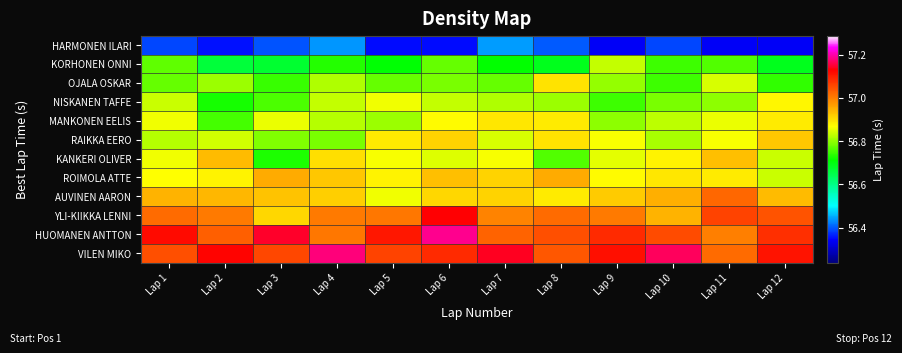

Reading left to right, transcribe all the data shown in this chart.

HARMONEN ILARI: Lap 1=56.4	Lap 2=56.4	Lap 3=56.4	Lap 4=56.4	Lap 5=56.4	Lap 6=56.4	Lap 7=56.4	Lap 8=56.4	Lap 9=56.3	Lap 10=56.4	Lap 11=56.3	Lap 12=56.3
KORHONEN ONNI: Lap 1=56.8	Lap 2=56.7	Lap 3=56.7	Lap 4=56.7	Lap 5=56.7	Lap 6=56.8	Lap 7=56.7	Lap 8=56.7	Lap 9=56.8	Lap 10=56.7	Lap 11=56.8	Lap 12=56.7
OJALA OSKAR: Lap 1=56.8	Lap 2=56.8	Lap 3=56.7	Lap 4=56.8	Lap 5=56.8	Lap 6=56.8	Lap 7=56.8	Lap 8=56.9	Lap 9=56.8	Lap 10=56.7	Lap 11=56.8	Lap 12=56.7
NISKANEN TAFFE: Lap 1=56.8	Lap 2=56.7	Lap 3=56.8	Lap 4=56.8	Lap 5=56.9	Lap 6=56.8	Lap 7=56.8	Lap 8=56.8	Lap 9=56.7	Lap 10=56.8	Lap 11=56.8	Lap 12=56.9
MANKONEN EELIS: Lap 1=56.9	Lap 2=56.8	Lap 3=56.9	Lap 4=56.8	Lap 5=56.8	Lap 6=56.9	Lap 7=56.9	Lap 8=56.9	Lap 9=56.8	Lap 10=56.8	Lap 11=56.9	Lap 12=56.9
RAIKKA EERO: Lap 1=56.8	Lap 2=56.8	Lap 3=56.8	Lap 4=56.8	Lap 5=56.9	Lap 6=56.9	Lap 7=56.8	Lap 8=56.9	Lap 9=56.9	Lap 10=56.8	Lap 11=56.9	Lap 12=56.9
KANKERI OLIVER: Lap 1=56.9	Lap 2=56.9	Lap 3=56.7	Lap 4=56.9	Lap 5=56.9	Lap 6=56.8	Lap 7=56.9	Lap 8=56.8	Lap 9=56.9	Lap 10=56.9	Lap 11=56.9	Lap 12=56.8
ROIMOLA ATTE: Lap 1=56.9	Lap 2=56.9	Lap 3=57.0	Lap 4=56.9	Lap 5=56.9	Lap 6=56.9	Lap 7=56.9	Lap 8=57.0	Lap 9=56.9	Lap 10=56.9	Lap 11=56.9	Lap 12=56.8
AUVINEN AARON: Lap 1=56.9	Lap 2=56.9	Lap 3=56.9	Lap 4=56.9	Lap 5=56.9	Lap 6=56.9	Lap 7=56.9	Lap 8=56.9	Lap 9=56.9	Lap 10=57.0	Lap 11=57.0	Lap 12=56.9
YLI-KIIKKA LENNI: Lap 1=57.0	Lap 2=57.0	Lap 3=56.9	Lap 4=57.0	Lap 5=57.0	Lap 6=57.1	Lap 7=57.0	Lap 8=57.0	Lap 9=57.0	Lap 10=56.9	Lap 11=57.1	Lap 12=57.0
HUOMANEN ANTTON: Lap 1=57.1	Lap 2=57.0	Lap 3=57.1	Lap 4=57.0	Lap 5=57.1	Lap 6=57.2	Lap 7=57.0	Lap 8=57.0	Lap 9=57.1	Lap 10=57.1	Lap 11=57.0	Lap 12=57.1
VILEN MIKO: Lap 1=57.0	Lap 2=57.1	Lap 3=57.1	Lap 4=57.2	Lap 5=57.1	Lap 6=57.1	Lap 7=57.1	Lap 8=57.0	Lap 9=57.1	Lap 10=57.2	Lap 11=57.0	Lap 12=57.1